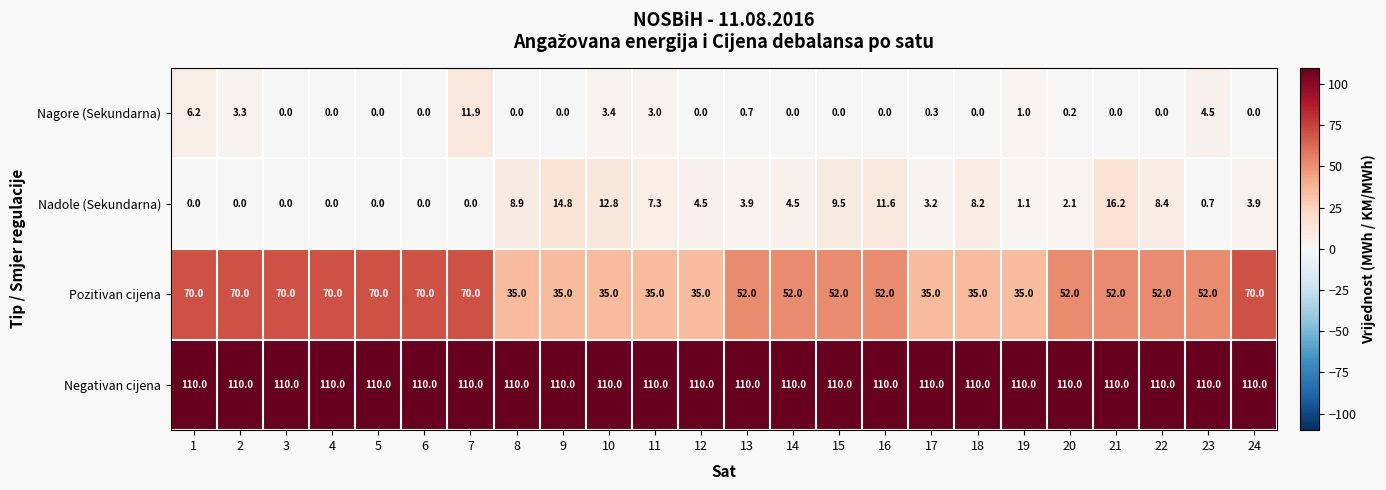

Which series has the widest spread of values?

Pozitivan cijena